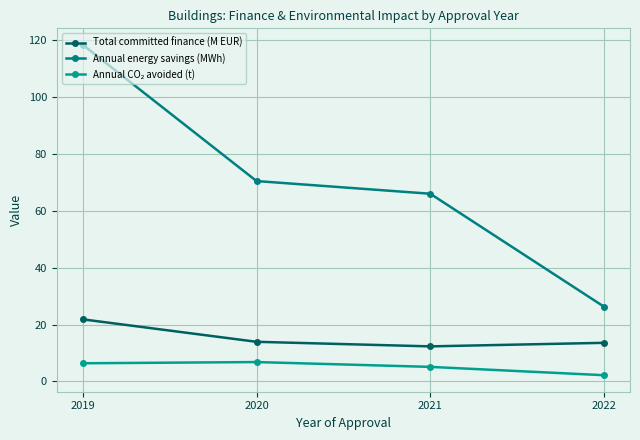

True or false: Total committed finance (M EUR) and Annual CO₂ avoided (t) cross at least once.

False